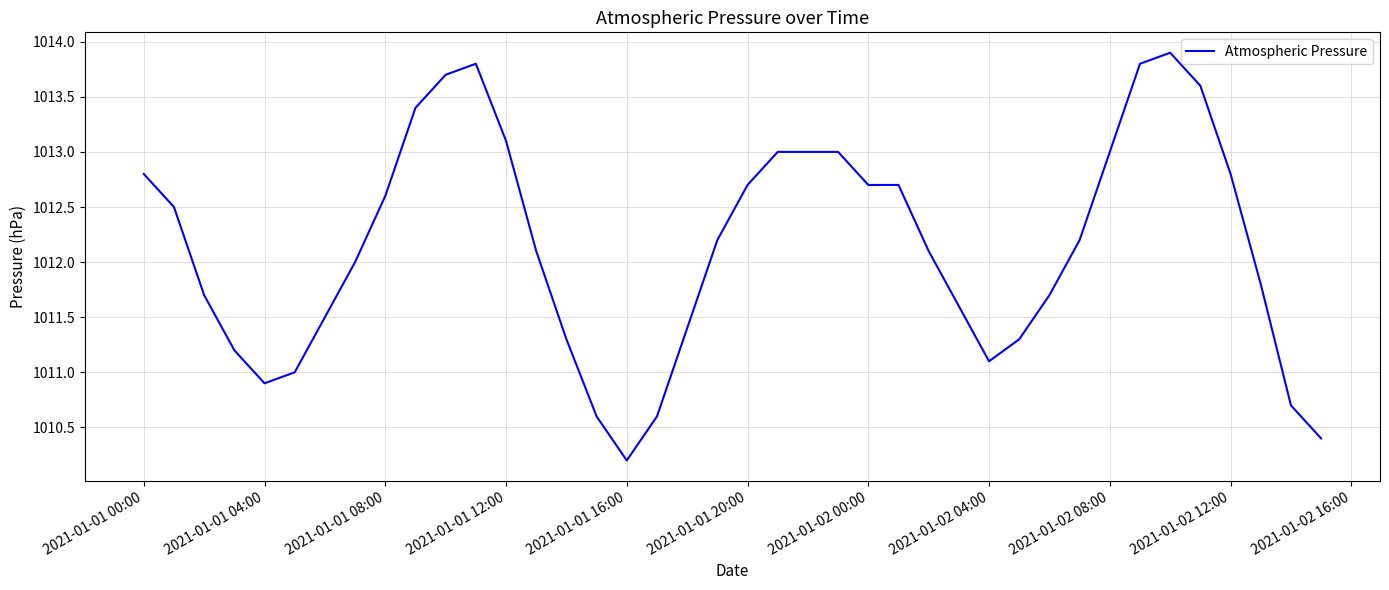

What is the difference between the maximum and minimum values?

3.7